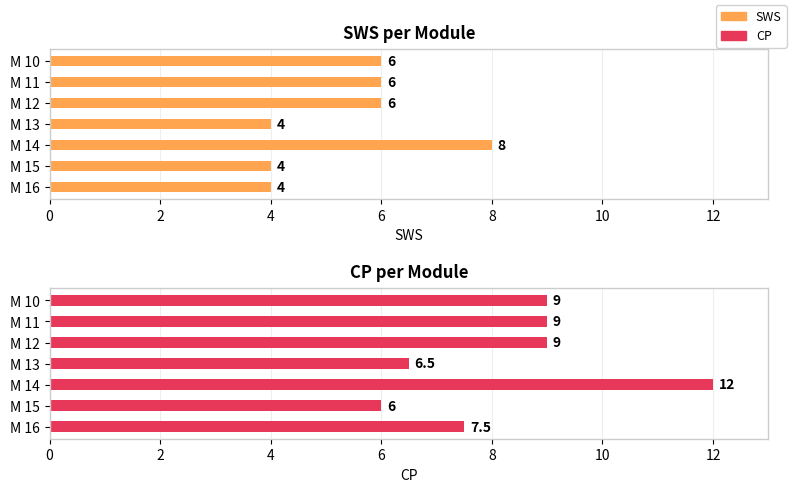

Between M 13 and M 14, which is larger?

M 14